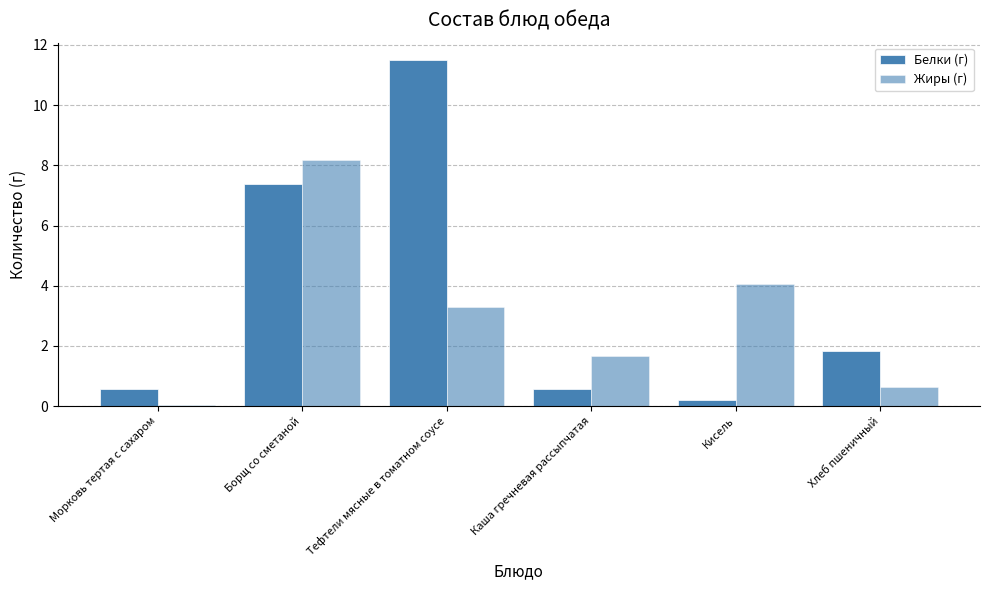

Is the value of Жиры (г) at Хлеб пшеничный greater than the value of Белки (г) at Каша гречневая рассыпчатая?

Yes